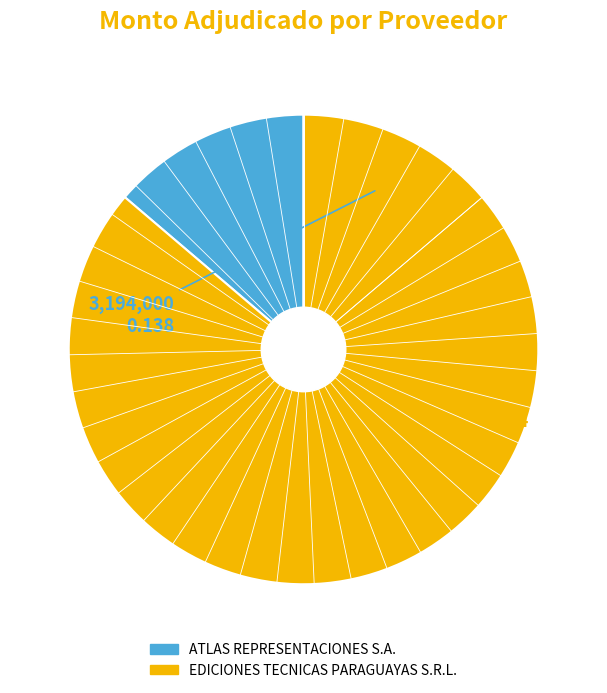

Between ATLAS REPRESENTACIONES S.A. and EDICIONES TECNICAS PARAGUAYAS S.R.L., which is larger?

EDICIONES TECNICAS PARAGUAYAS S.R.L.